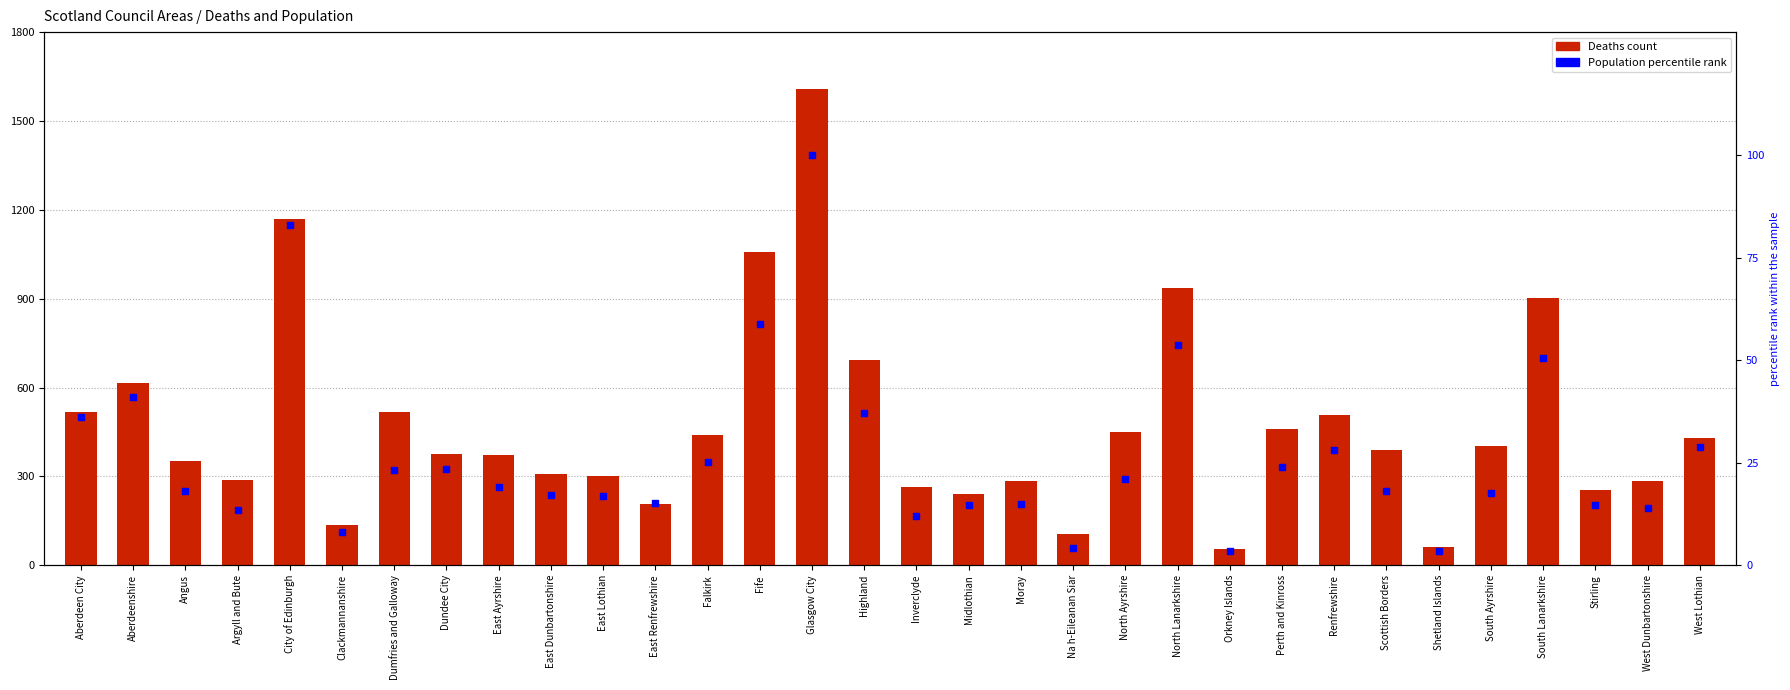

What are all the series names shown in the legend?

Deaths, Population percentile rank